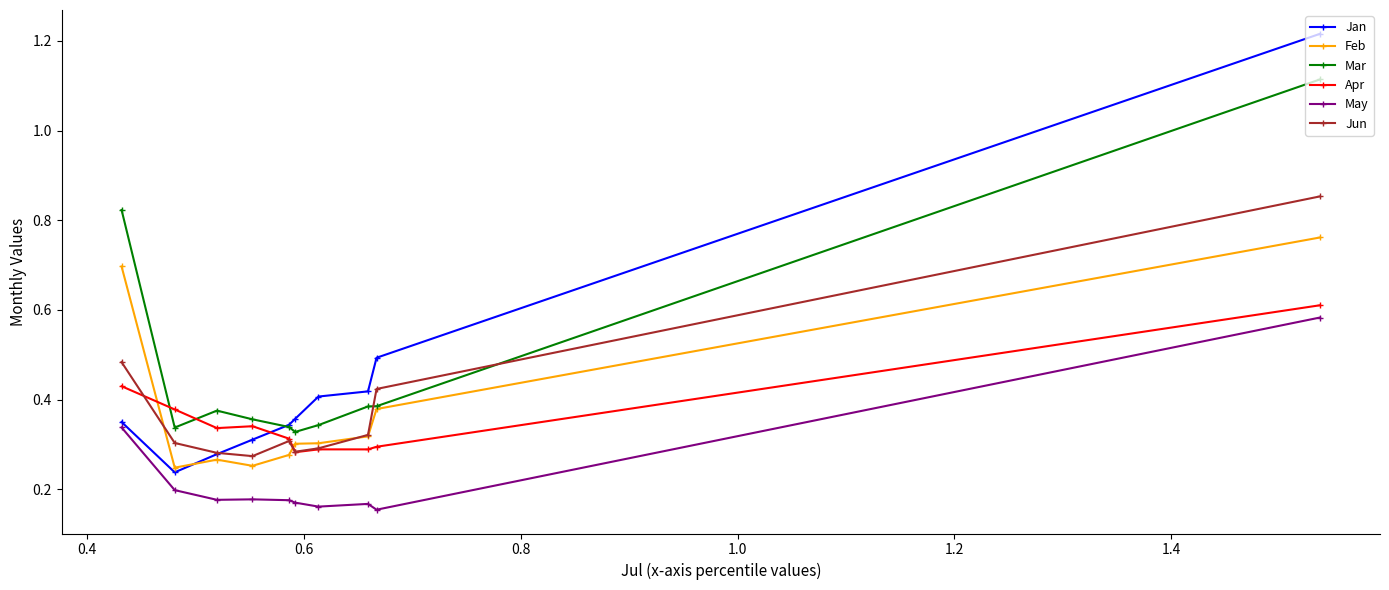

True or false: Mar and Feb cross at least once.

False